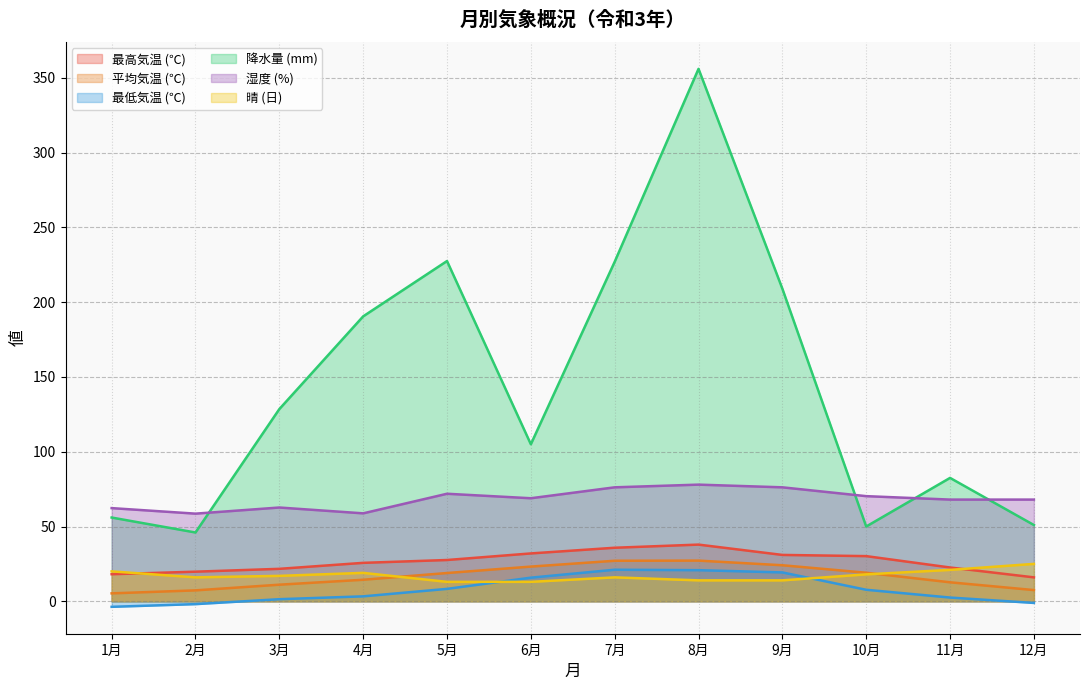

True or false: 降水量 (mm) and 晴 (日) cross at least once.

False